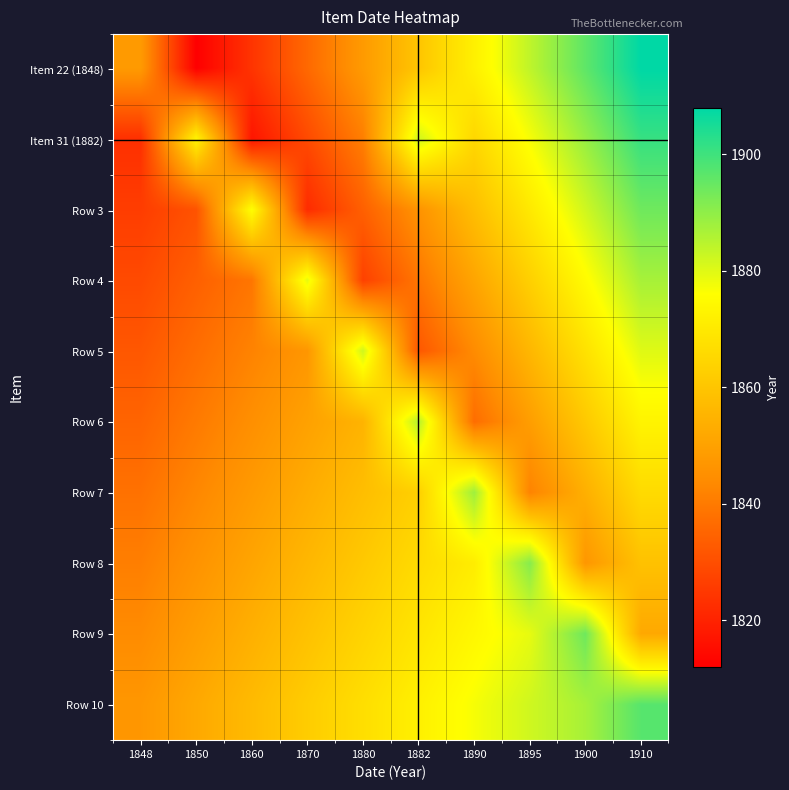

Reading left to right, extract all data points from this chart.

Item 22 (1848): 1848=1848	1850=1812	1860=1824	1870=1836	1880=1848	1882=1860	1890=1872	1895=1884	1900=1896	1910=1908
Item 31 (1882): 1848=1823	1850=1873	1860=1817	1870=1829	1880=1841	1882=1882	1890=1865	1895=1877	1900=1889	1910=1901
Row 3: 1848=1826	1850=1831	1860=1876	1870=1822	1880=1834	1882=1846	1890=1858	1895=1870	1900=1882	1910=1894
Row 4: 1848=1829	1850=1834	1860=1839	1870=1879	1880=1827	1882=1839	1890=1851	1895=1863	1900=1875	1910=1887
Row 5: 1848=1832	1850=1837	1860=1842	1870=1847	1880=1882	1882=1832	1890=1844	1895=1856	1900=1868	1910=1880
Row 6: 1848=1835	1850=1840	1860=1845	1870=1850	1880=1855	1882=1885	1890=1837	1895=1849	1900=1861	1910=1873
Row 7: 1848=1838	1850=1843	1860=1848	1870=1853	1880=1858	1882=1863	1890=1888	1895=1842	1900=1854	1910=1866
Row 8: 1848=1841	1850=1846	1860=1851	1870=1856	1880=1861	1882=1866	1890=1871	1895=1891	1900=1847	1910=1859
Row 9: 1848=1844	1850=1849	1860=1854	1870=1859	1880=1864	1882=1869	1890=1874	1895=1879	1900=1894	1910=1852
Row 10: 1848=1847	1850=1852	1860=1857	1870=1862	1880=1867	1882=1872	1890=1877	1895=1882	1900=1887	1910=1897